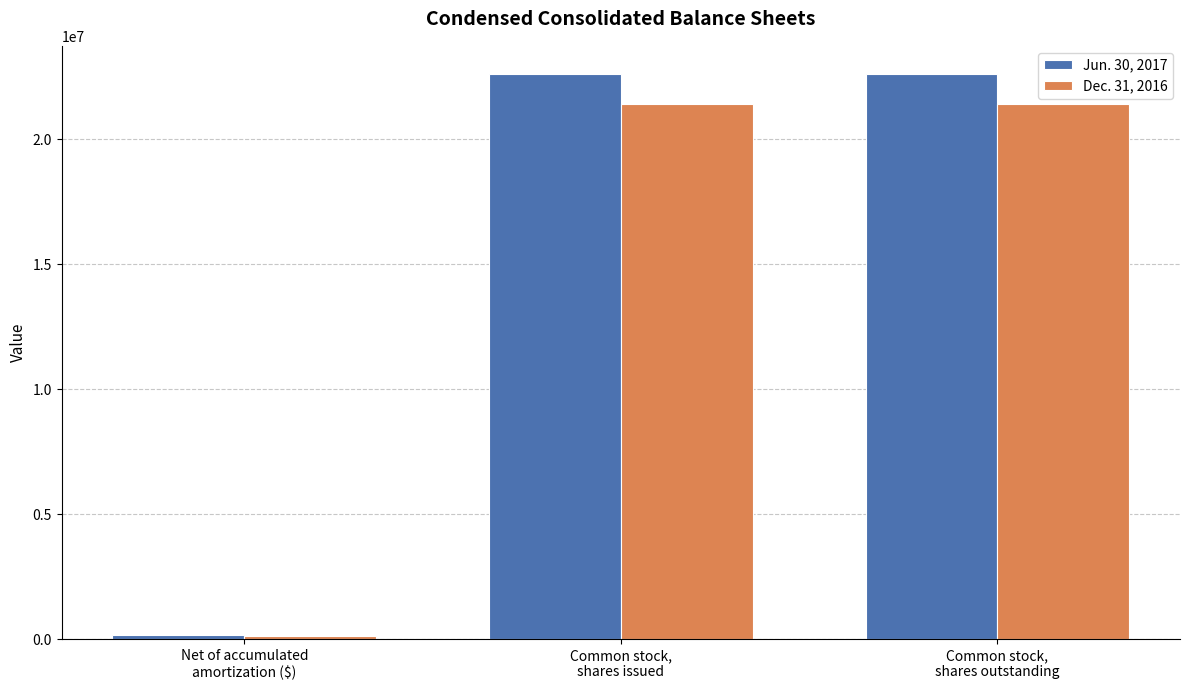

The Jun. 30, 2017 series shows 37542164 at Common stock,
shares issued. True or false?

False